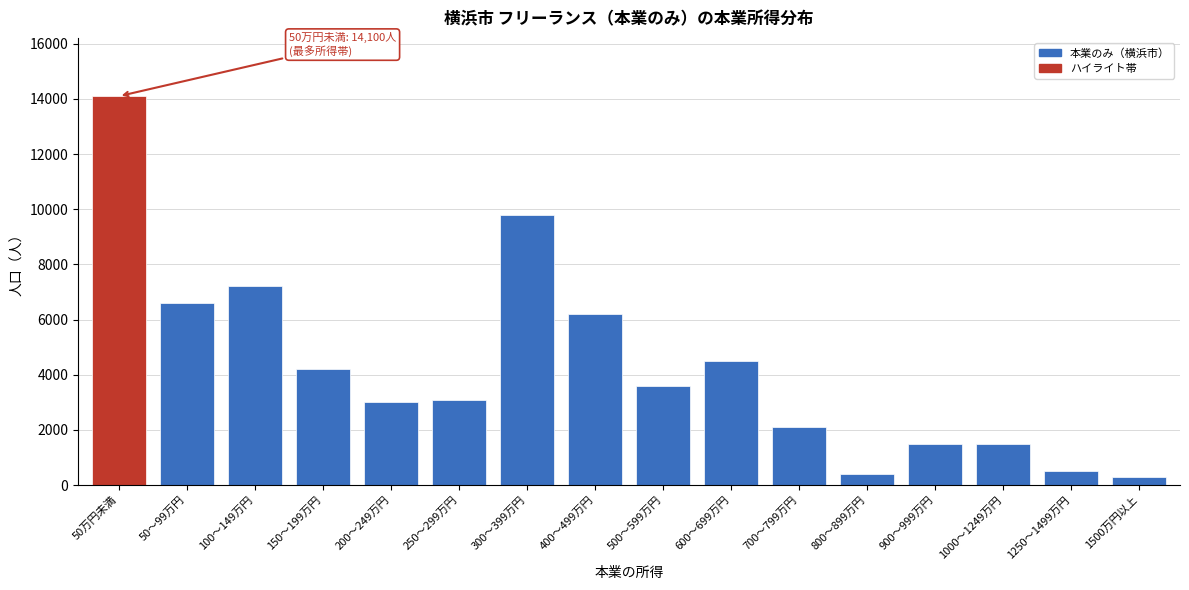

Reading left to right, extract all data points from this chart.

14100	6600	7200	4200	3000	3100	9800	6200	3600	4500	2100	400	1500	1500	500	300